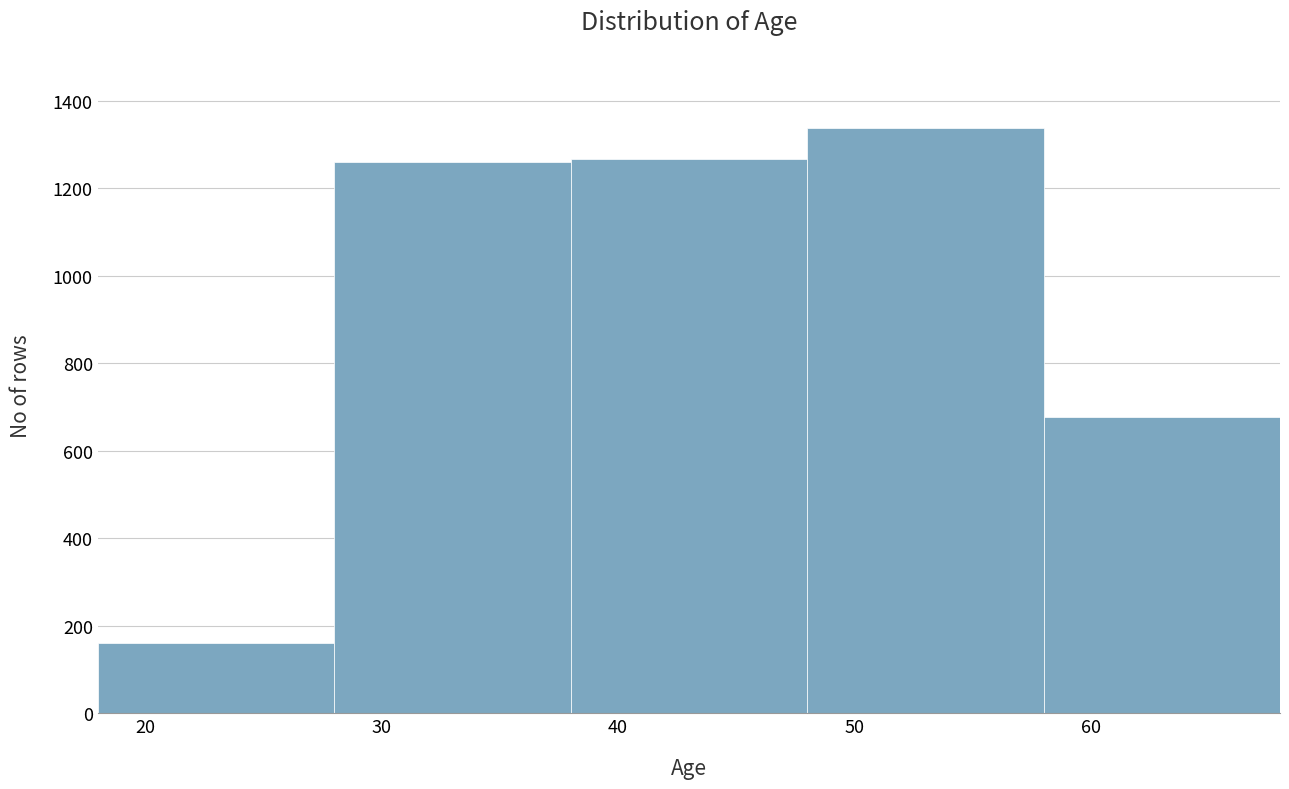

How tall is the bar that spans 58 to 68 on the x-axis? The values are not printed on the chart, so give them approximately, as read against the axis.

680